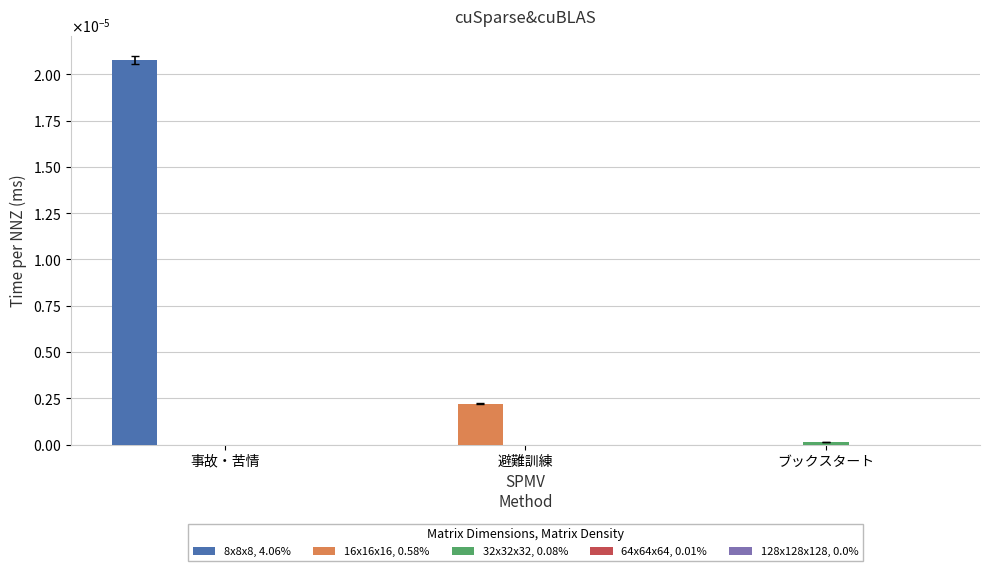

Which series changed the most between 事故・苦情 and ブックスタート?

8x8x8, 4.06%